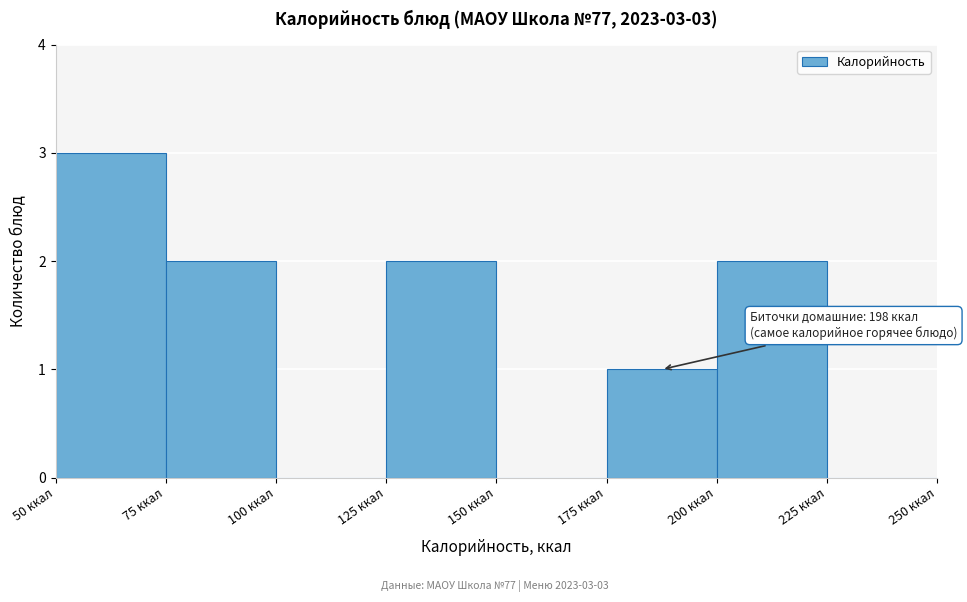

Over which range of the x-axis is the bar tallest?

50 to 75